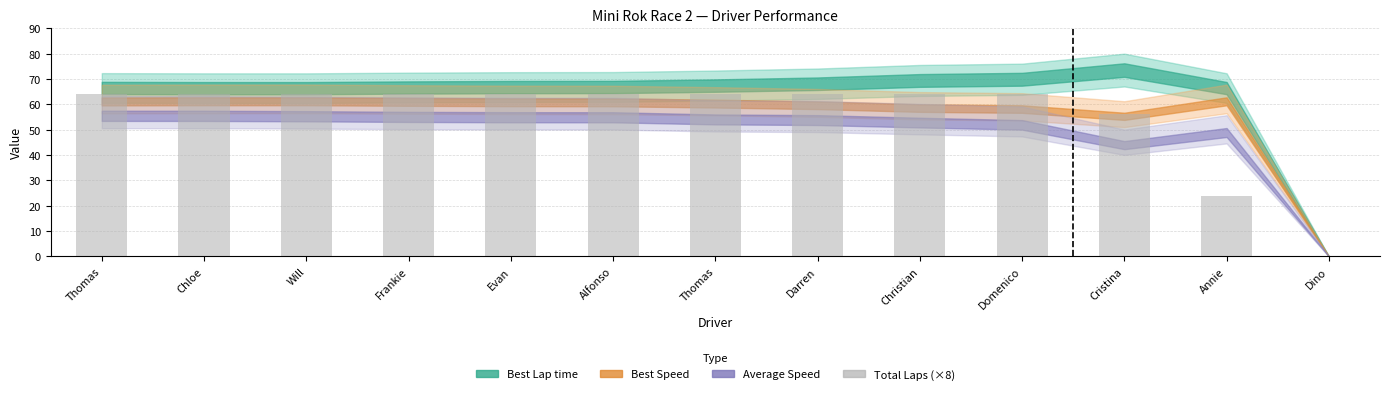

Does the chart contain stacked bars?

No